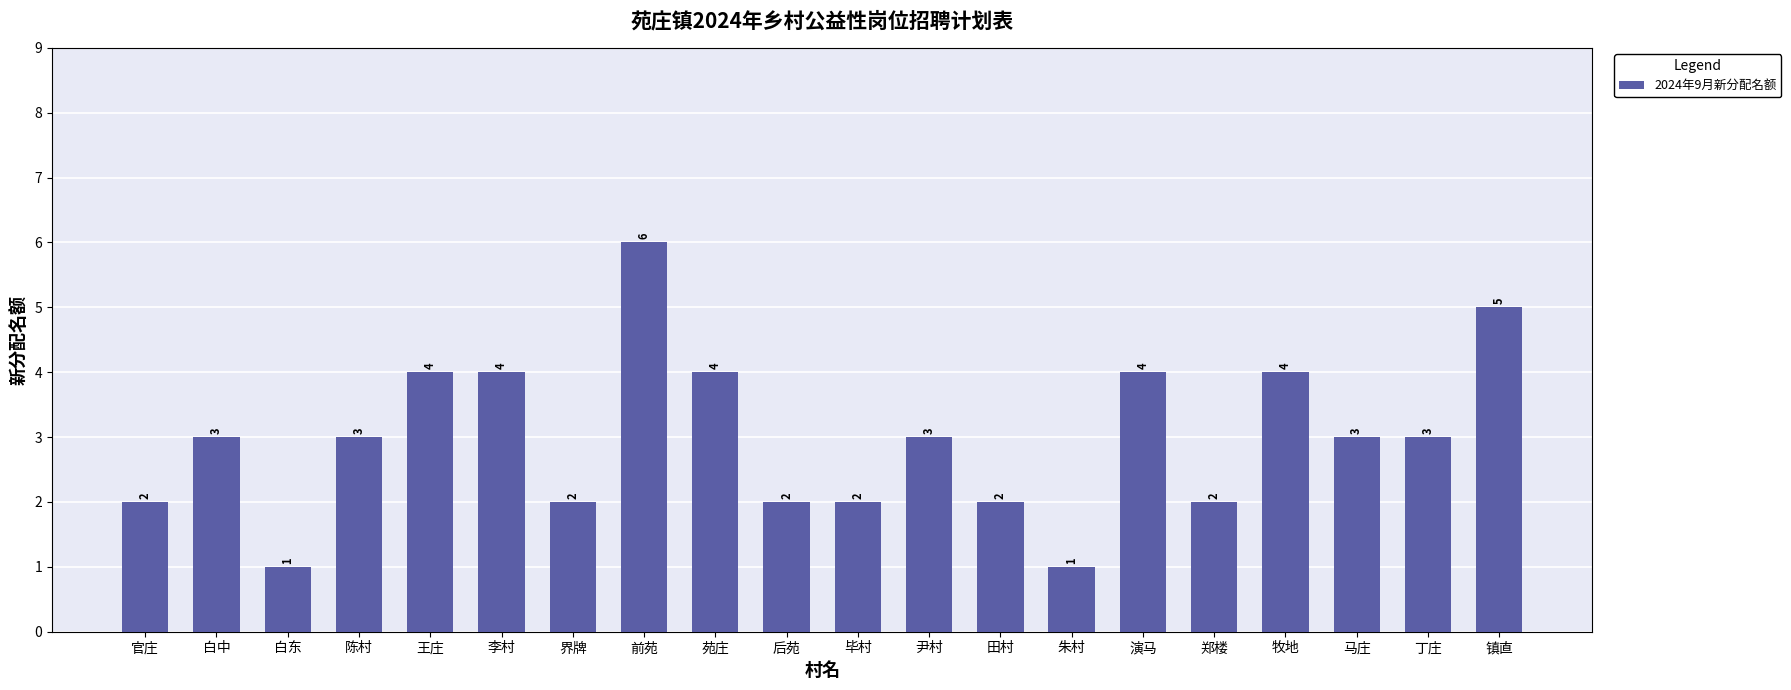

What is the greatest value displayed?

6